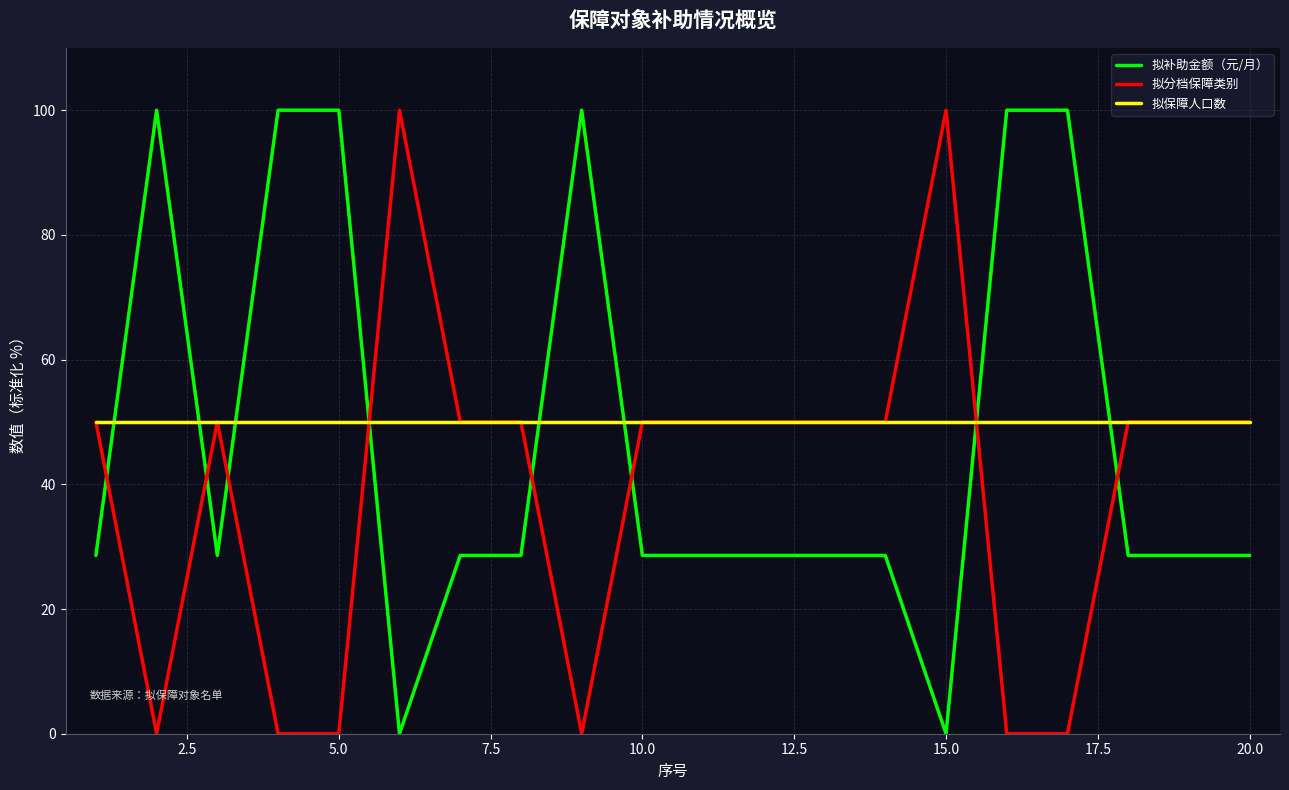

How many 拟分档保障类别 values are between 0 and 50?

18